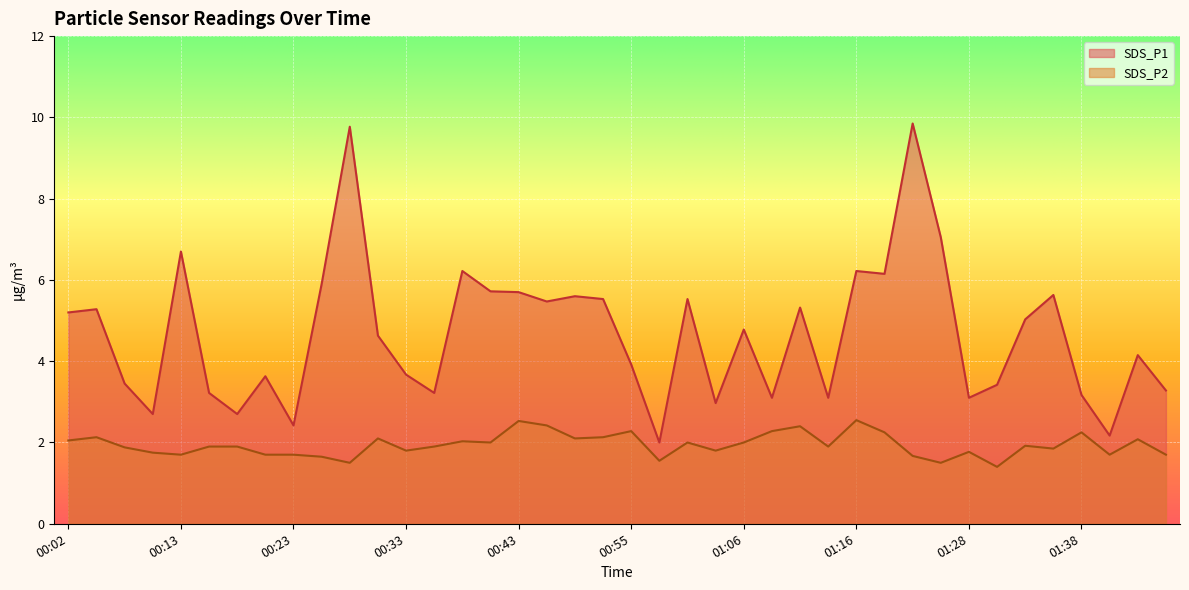

Is it true that SDS_P2 equals 1.1 at 00:35?

False